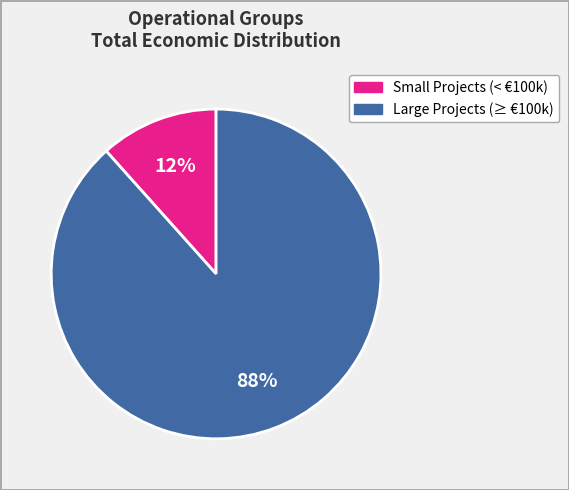

To the nearest percent, what is the average slice percentage?

50%